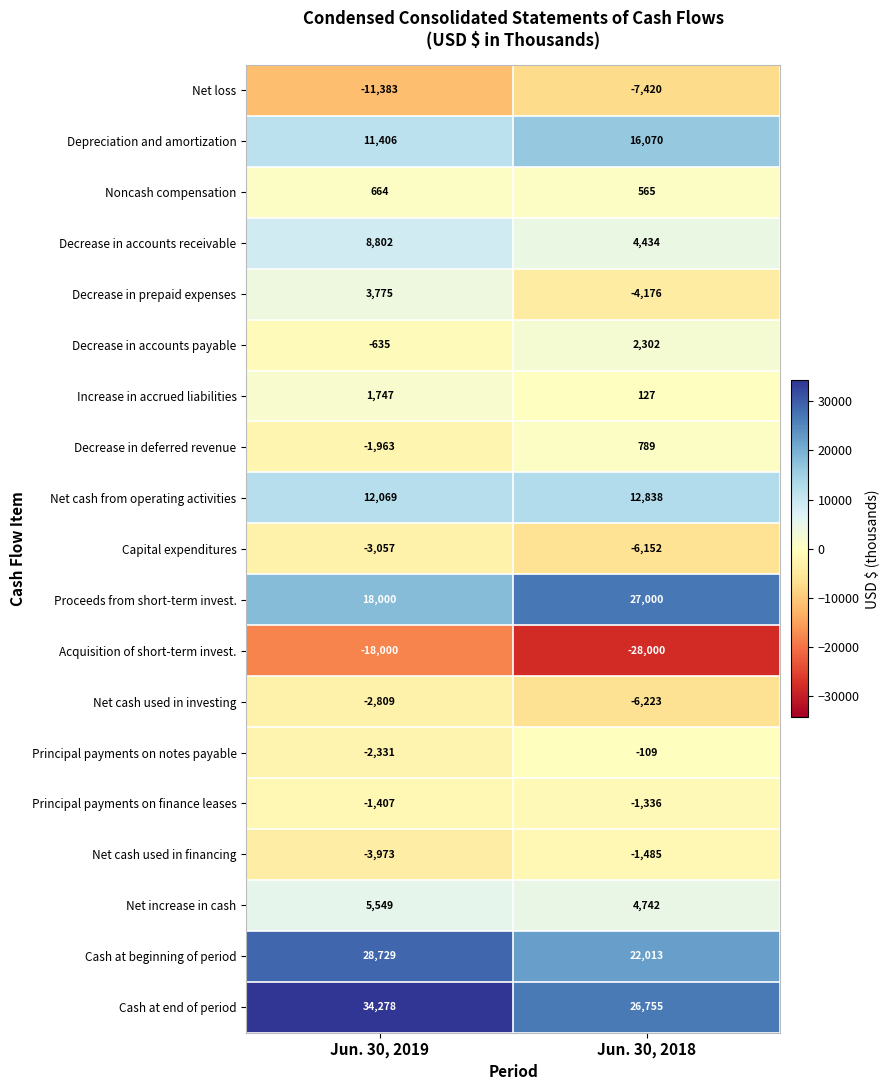

What is the total value across all series at Jun. 30, 2018?

62734